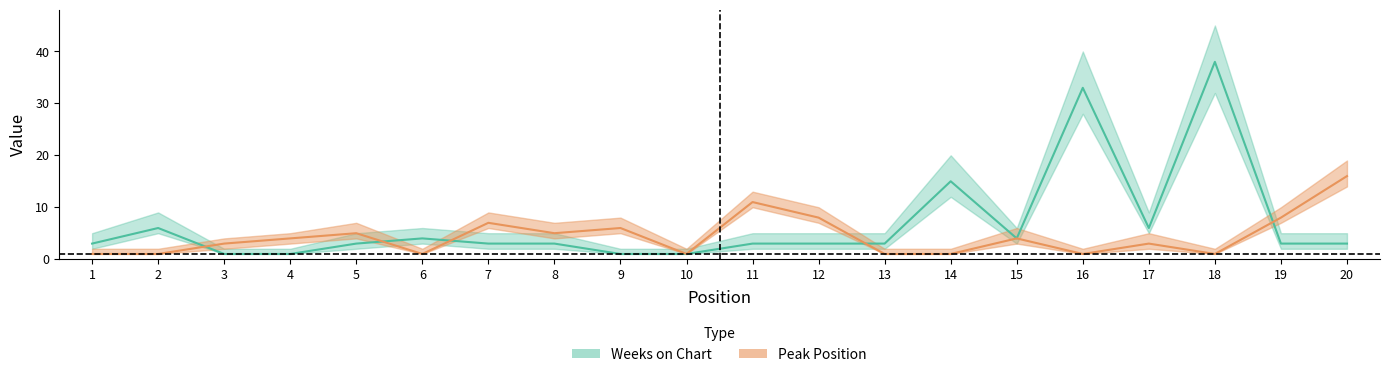

Where is Peak Position nearest to the value 8?

12